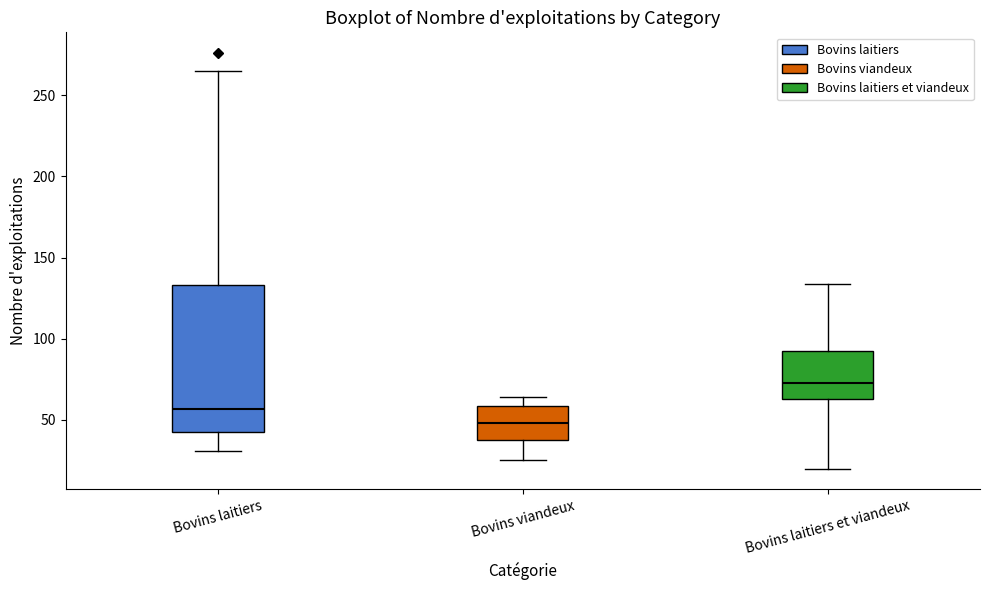

Comparing the boxes themselves (not the whiskers), which one is the tallest?

Bovins laitiers